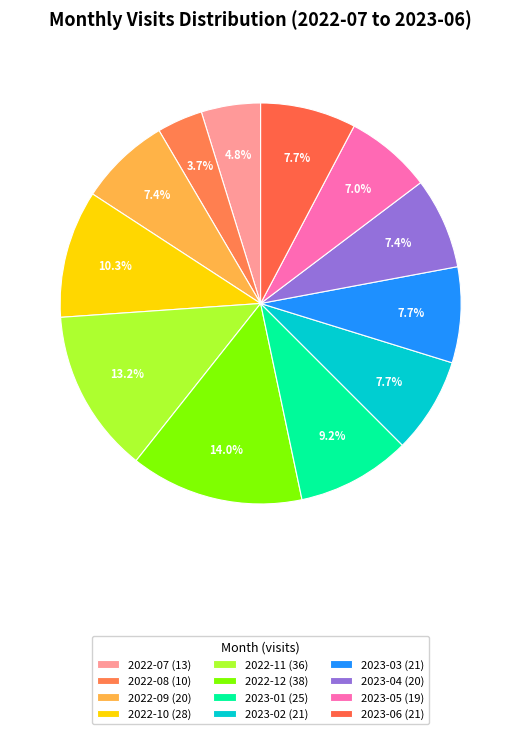

Which has a higher value, 2023-04 or 2022-12?

2022-12